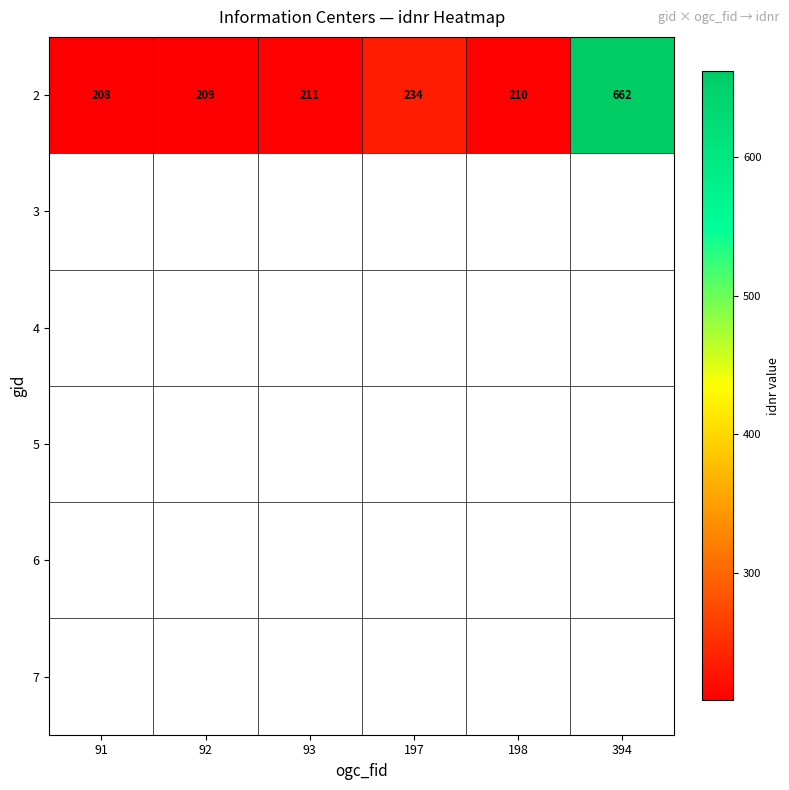

The value of 2 at 91 is 353. True or false?

False